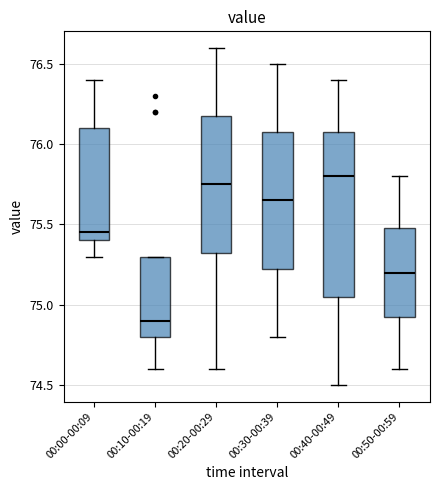

Reading left to right, transcribe this box plot: for each box, give where its median line is, the range the box spans, and where its two whiskers end, as read against the y-axis. The values are not printed on the chart, so give them approximately, as read against the axis.

00:00-00:09: median 75.45, box 75.40 to 76.10, whiskers 75.30 to 76.40
00:10-00:19: median 74.90, box 74.80 to 75.30, whiskers 74.60 to 75.30
00:20-00:29: median 75.75, box 75.35 to 76.20, whiskers 74.60 to 76.60
00:30-00:39: median 75.65, box 75.25 to 76.10, whiskers 74.80 to 76.50
00:40-00:49: median 75.80, box 75.05 to 76.10, whiskers 74.50 to 76.40
00:50-00:59: median 75.20, box 74.95 to 75.50, whiskers 74.60 to 75.80